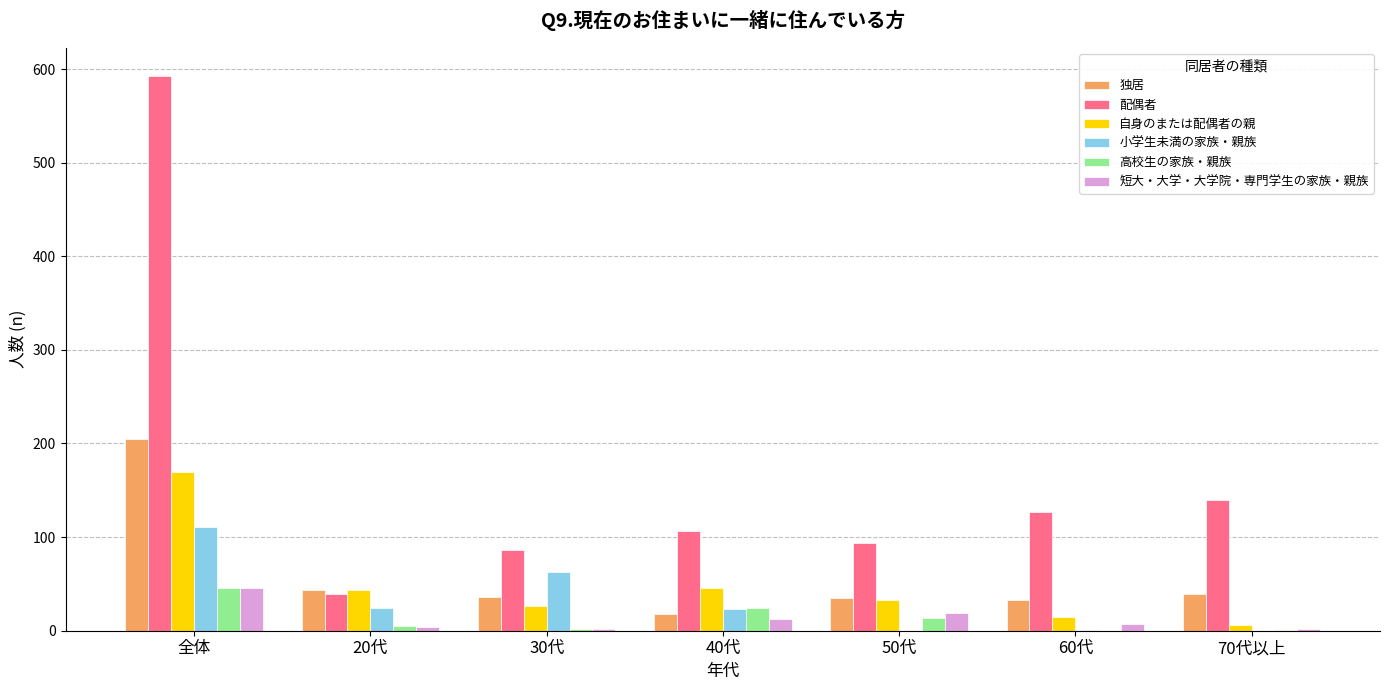

Which category has the highest value in the 自身のまたは配偶者の親 series?

全体